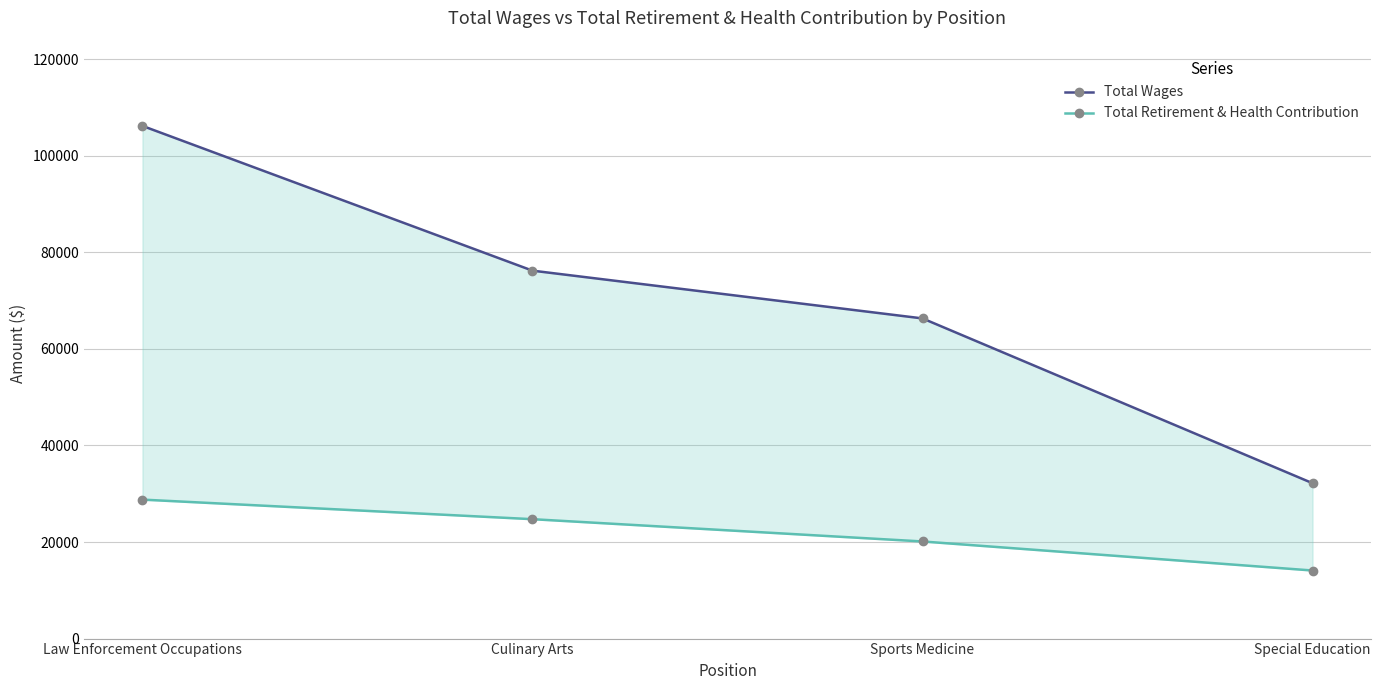

Is it true that Total Wages equals 13755 at Sports Medicine?

False